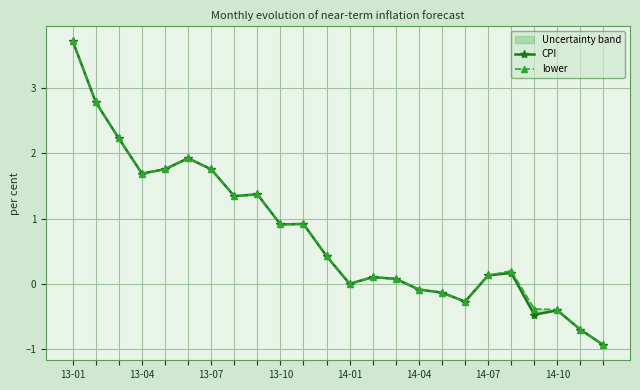

Which series has the largest total across all categories?

lower